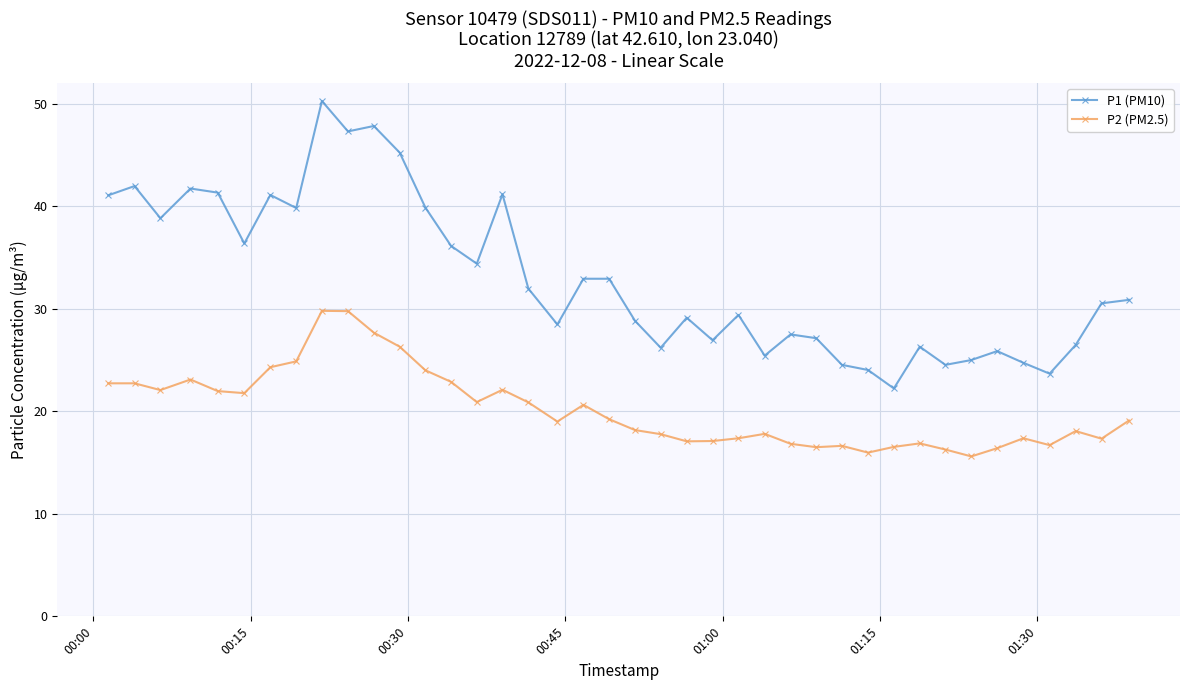

Which series has the largest total across all categories?

P1 (PM10)